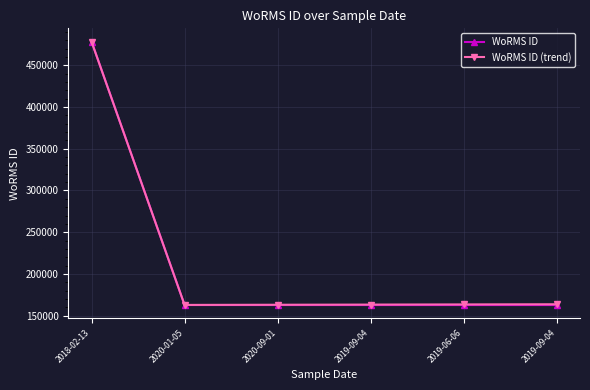

How many lines are shown in the chart?

2